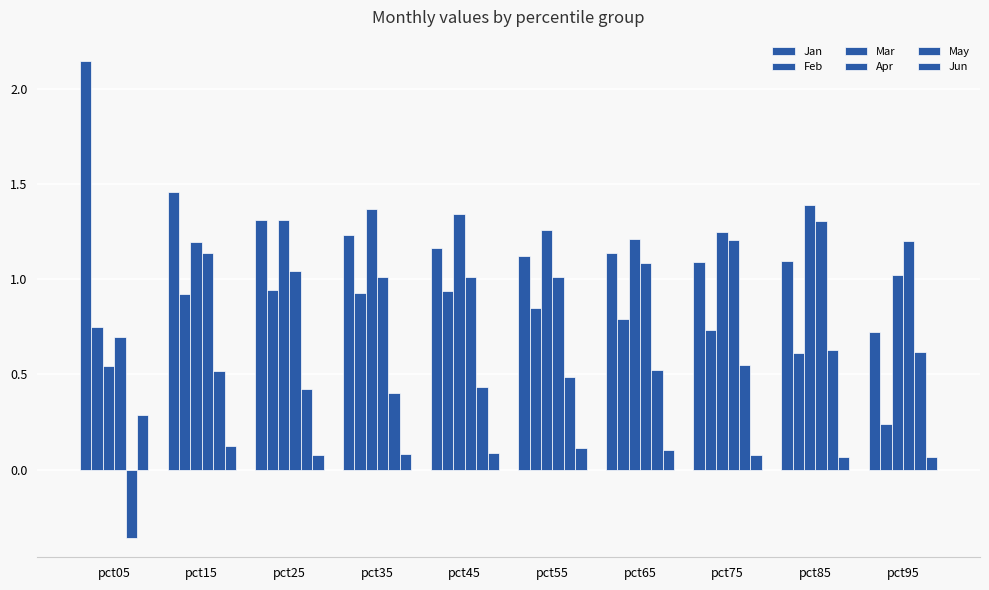

Does the chart contain stacked bars?

No